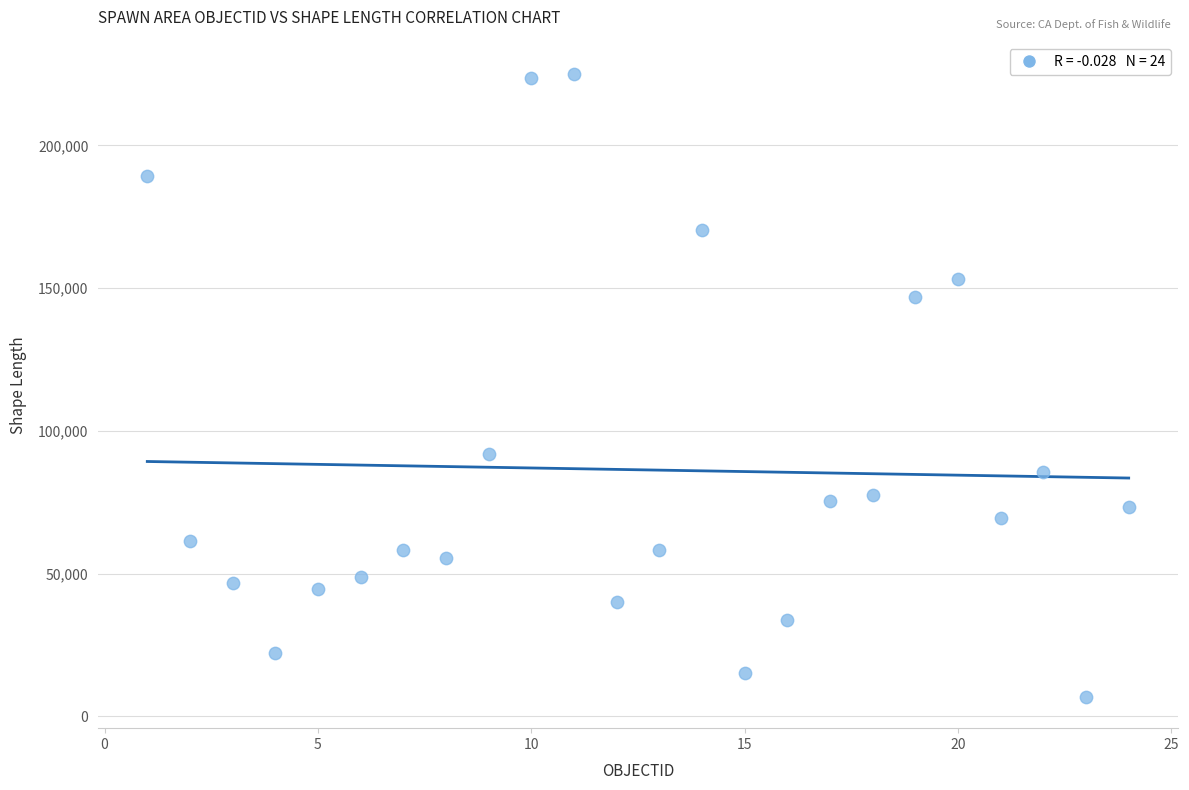

What is the range of X values (max minus min)?

23.0